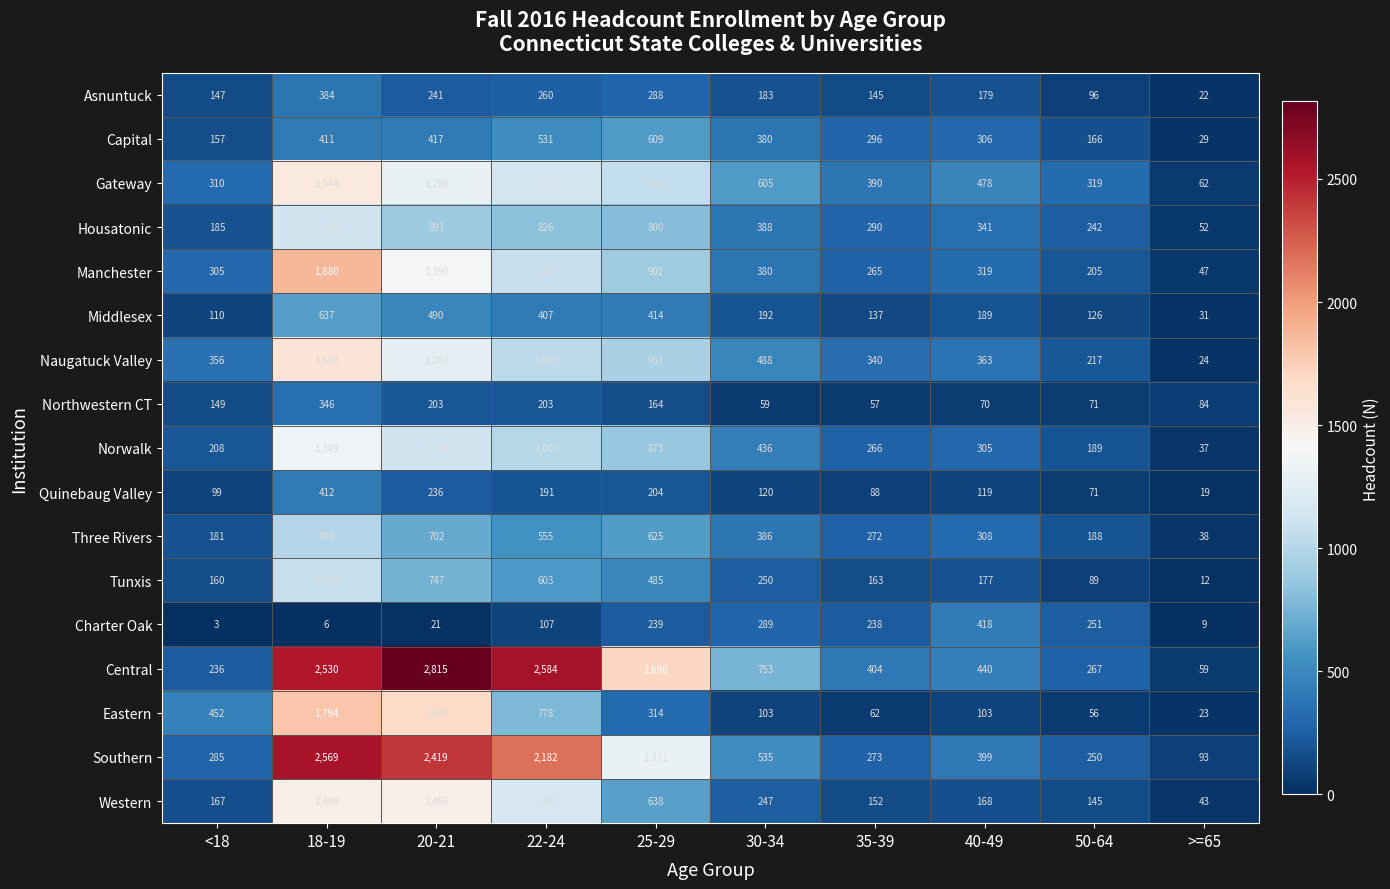

Which series has the widest spread of values?

Central